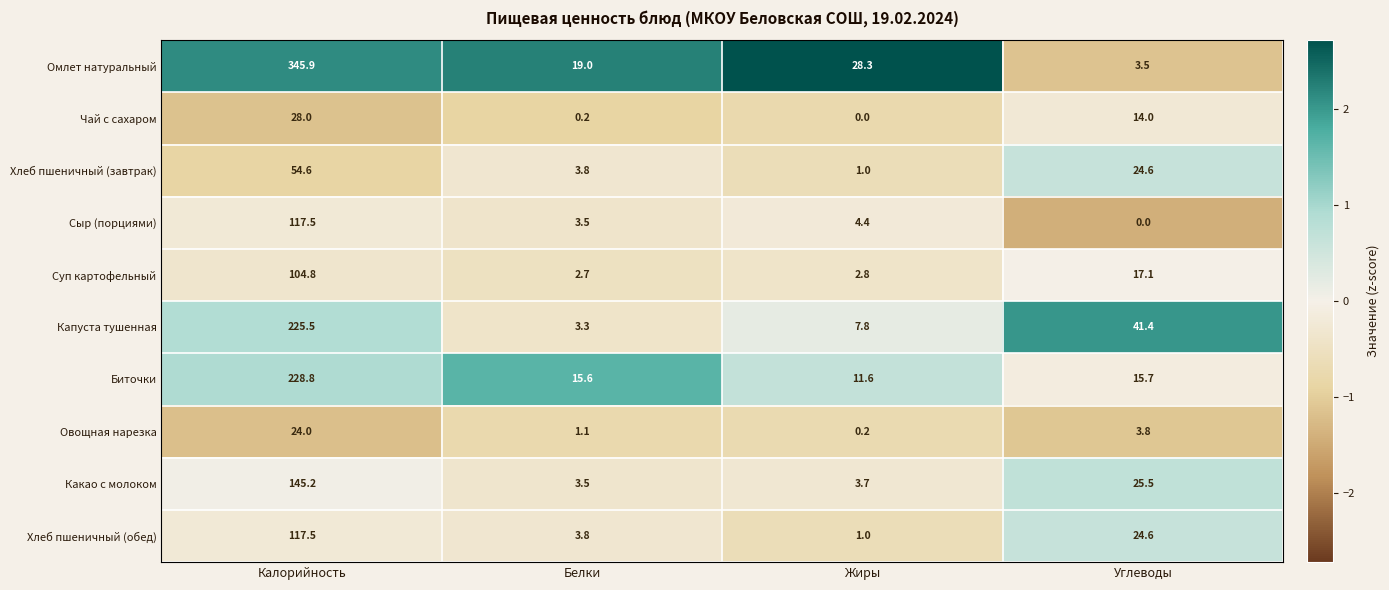

True or false: Хлеб пшеничный (обед) has a value of 1.0 at Жиры.

True